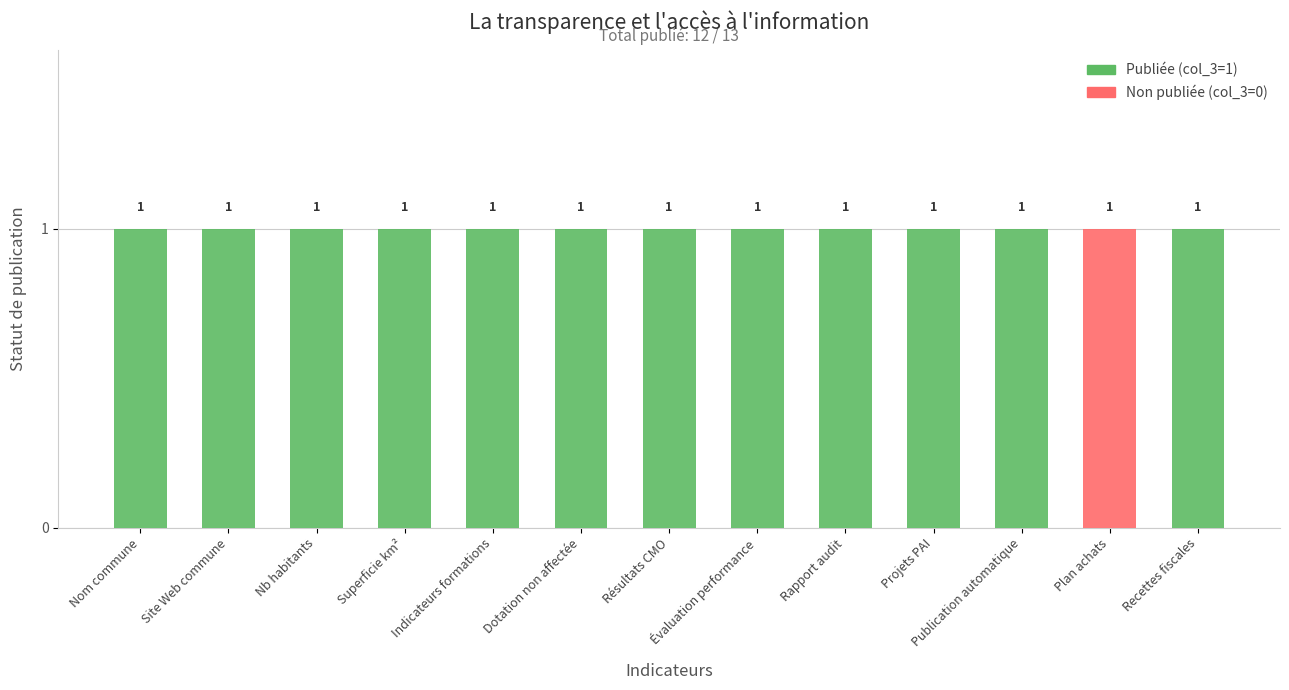

The Publiée (col_3=1) series shows 1 at Rapport audit. True or false?

True